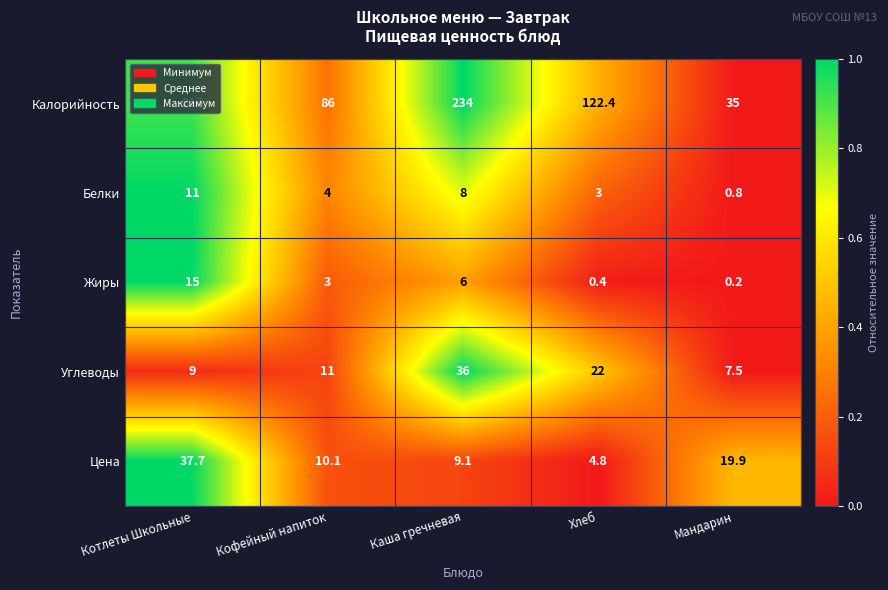

Rank the categories by Цена value from lowest to highest.

Хлеб, Каша гречневая, Кофейный напиток, Мандарин, Котлеты Школьные